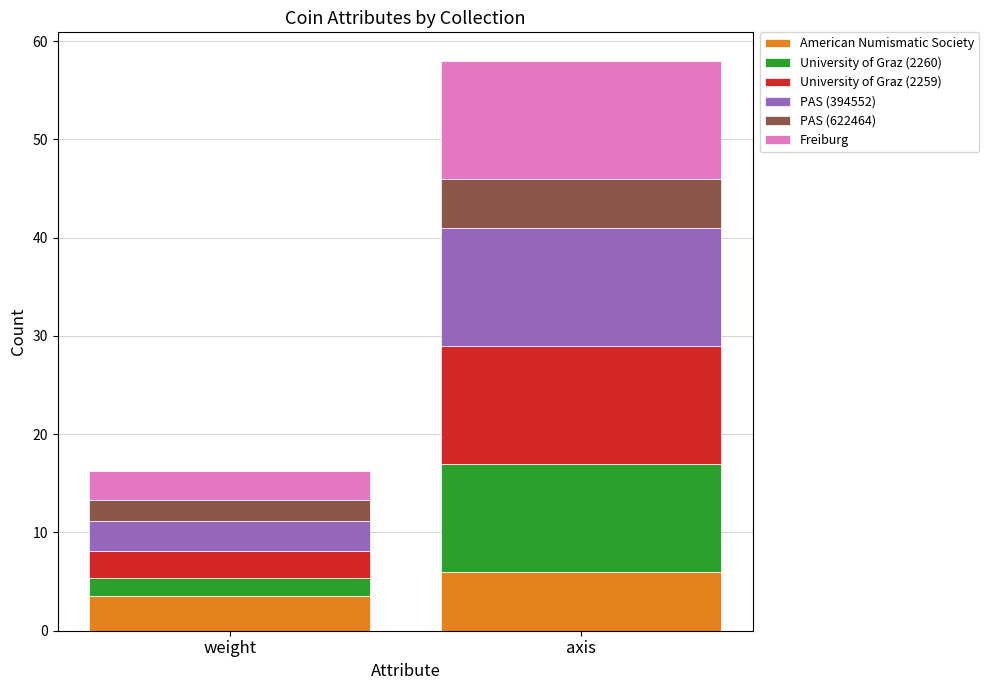

Which category has the highest value in the American Numismatic Society series?

axis